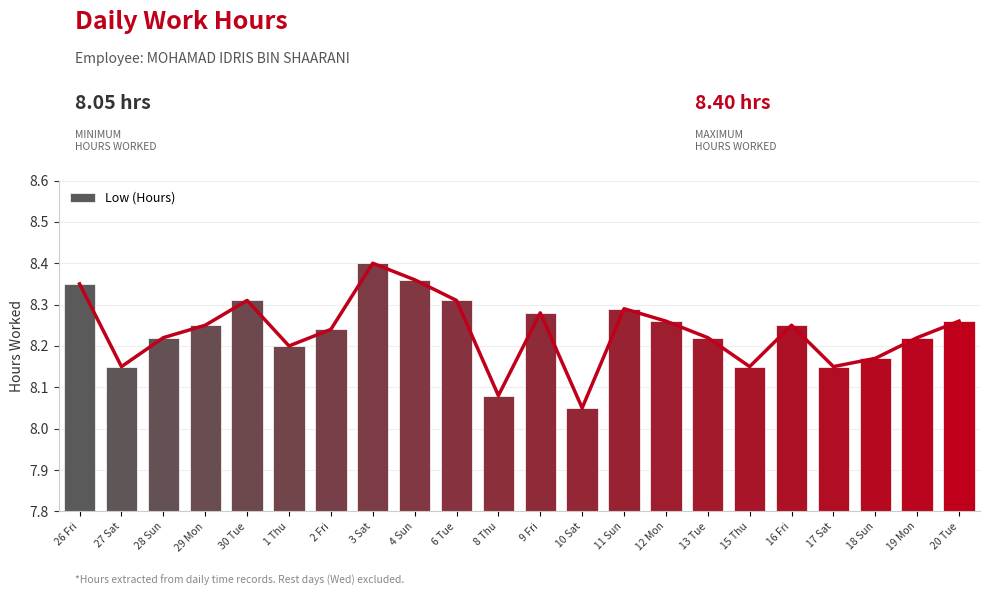

The chart shows a value of 8.2 at 13 Tue. True or false?

True